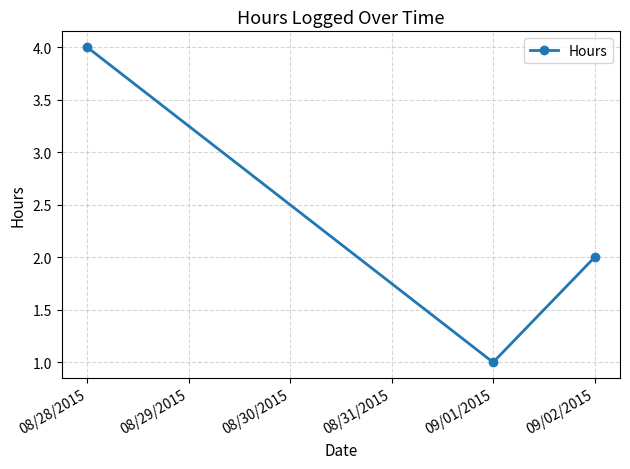

True or false: the data shows 1 at 09/02/2015.

False